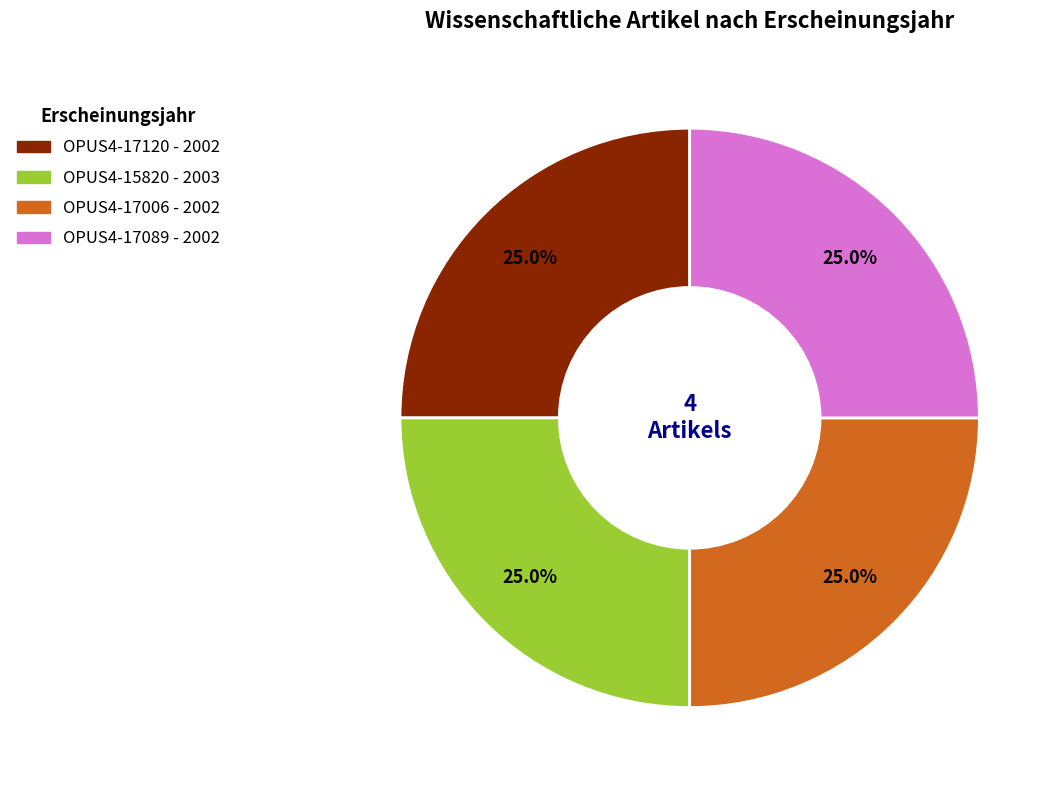

How many slices are in this pie chart?

4